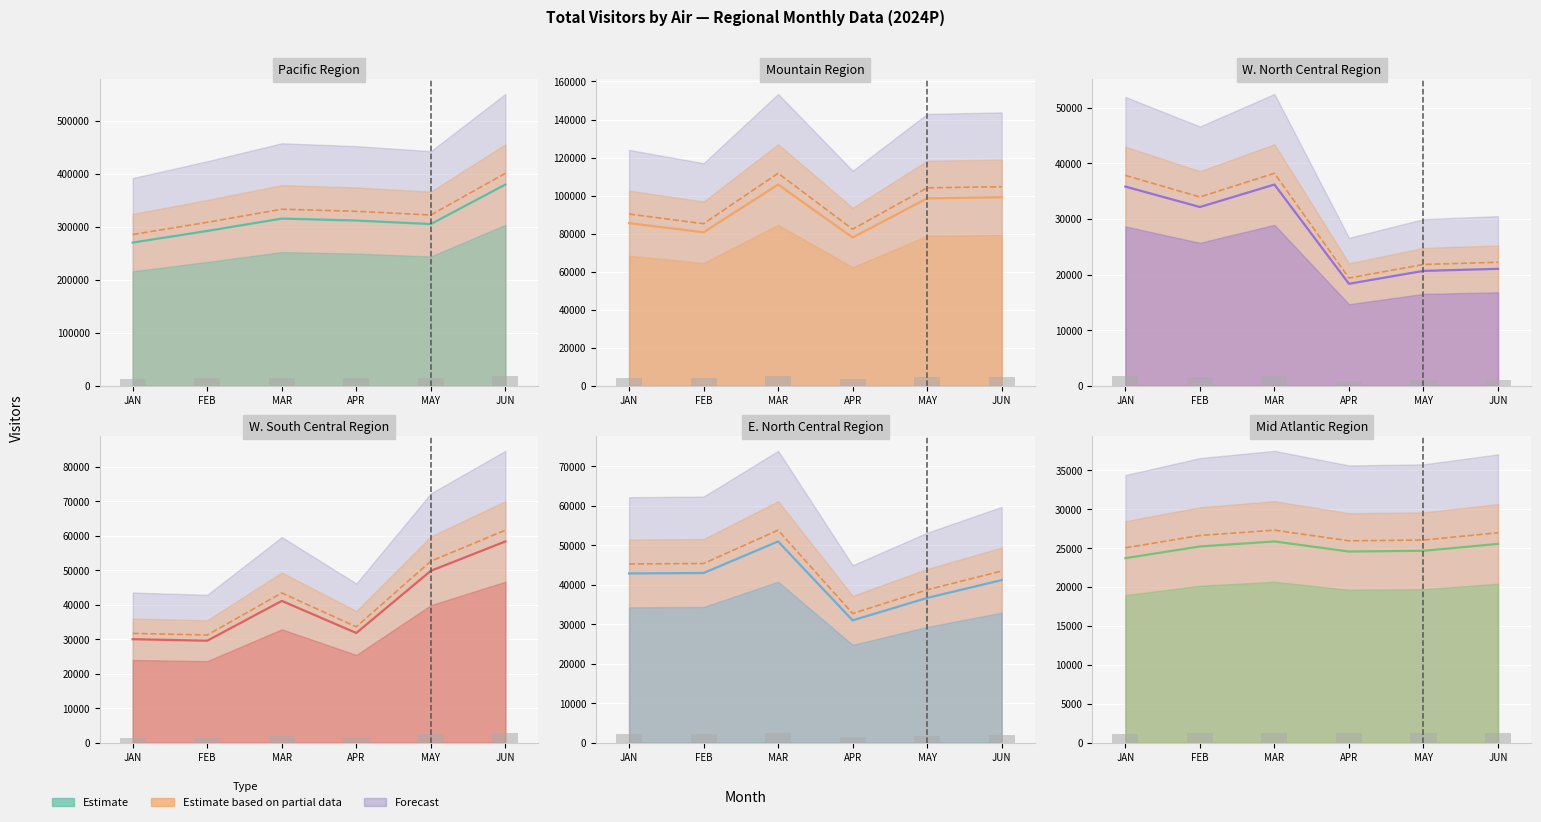

Where does the Estimate based on partial data series first go above 26622?

FEB